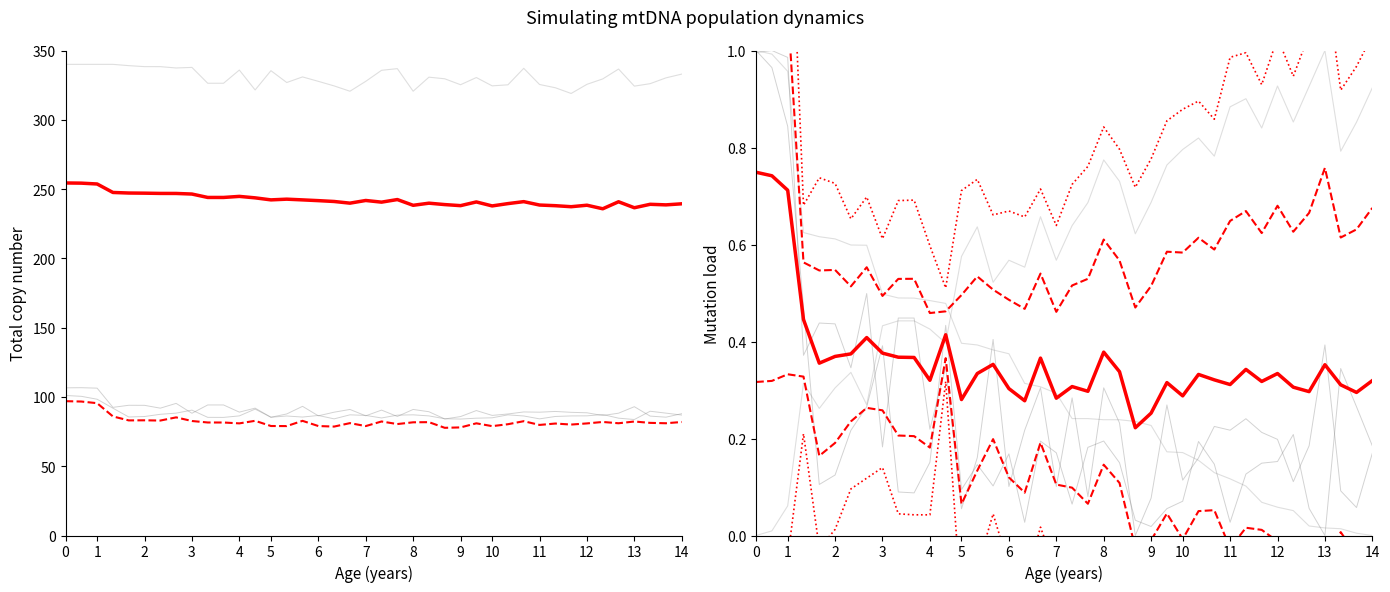

What is the difference between the Mean (col7+col8+col2+col3) values at 1 and 4?

8.9